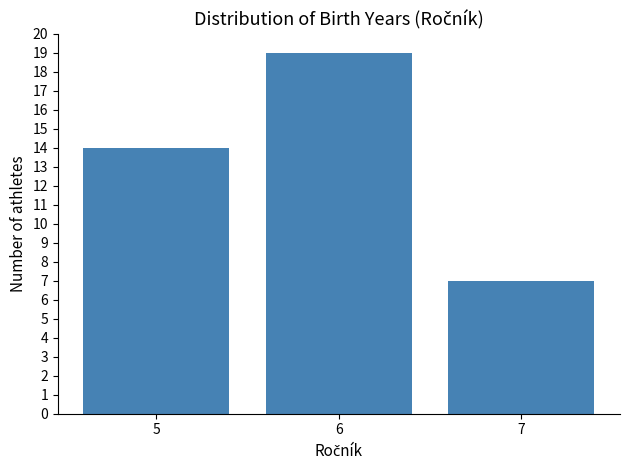

Reading left to right, list all the values displayed in this chart.

14	19	7